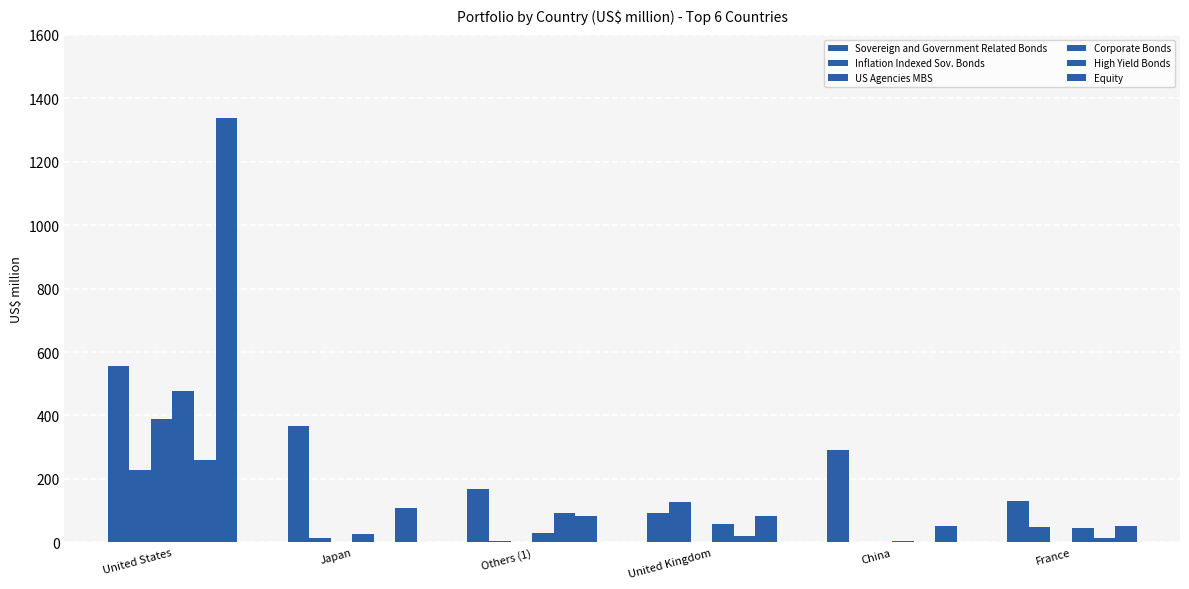

Are the bars horizontal?

No